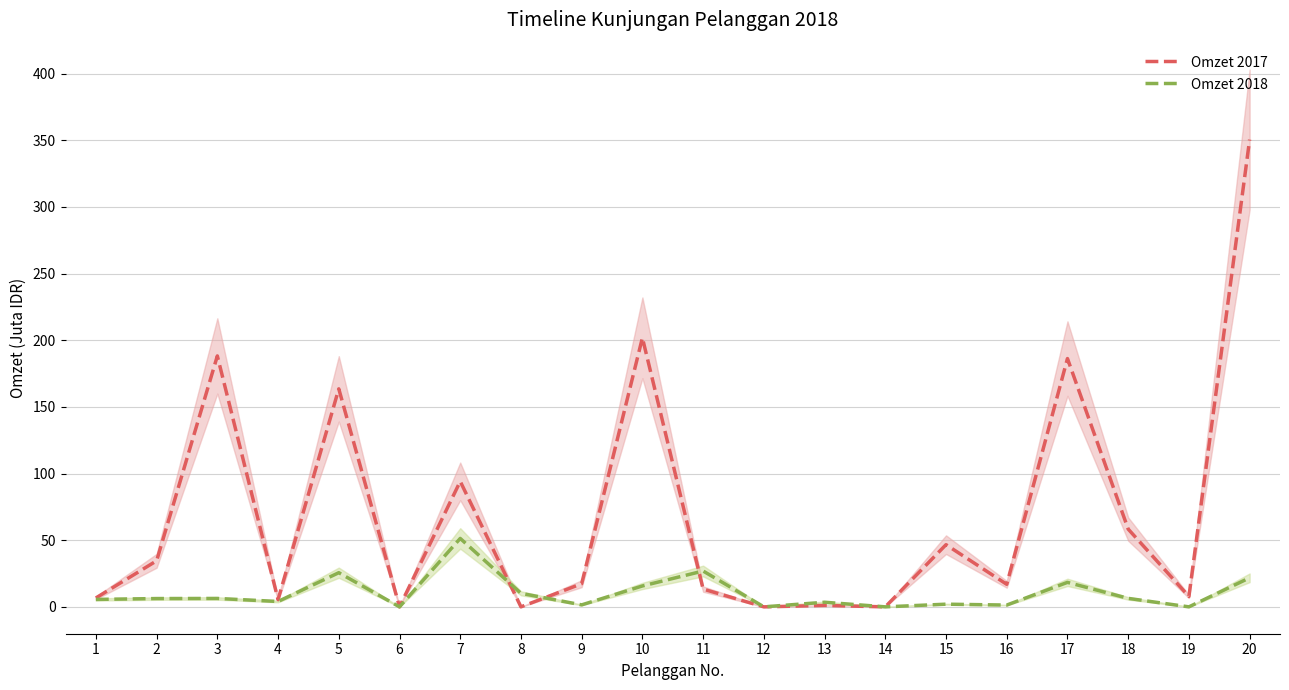

List the labels in order of Omzet 2018 value, largest first.

7, 11, 5, 20, 17, 10, 8, 18, 3, 2, 1, 4, 13, 15, 9, 16, 6, 12, 14, 19